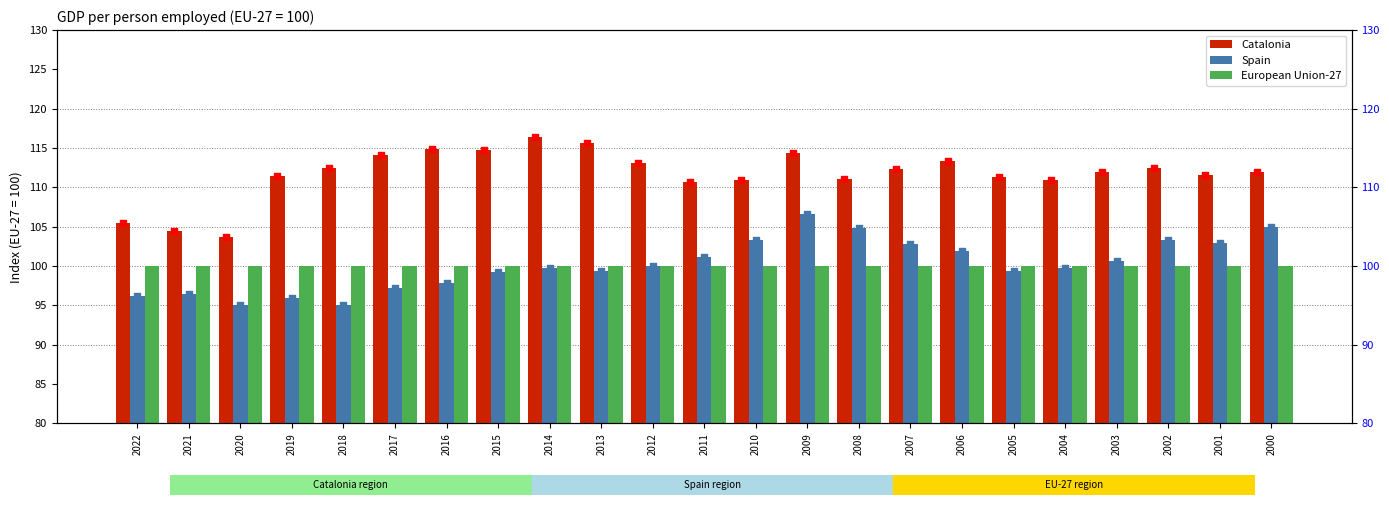

At which category is the sum across all series the highest?

2009